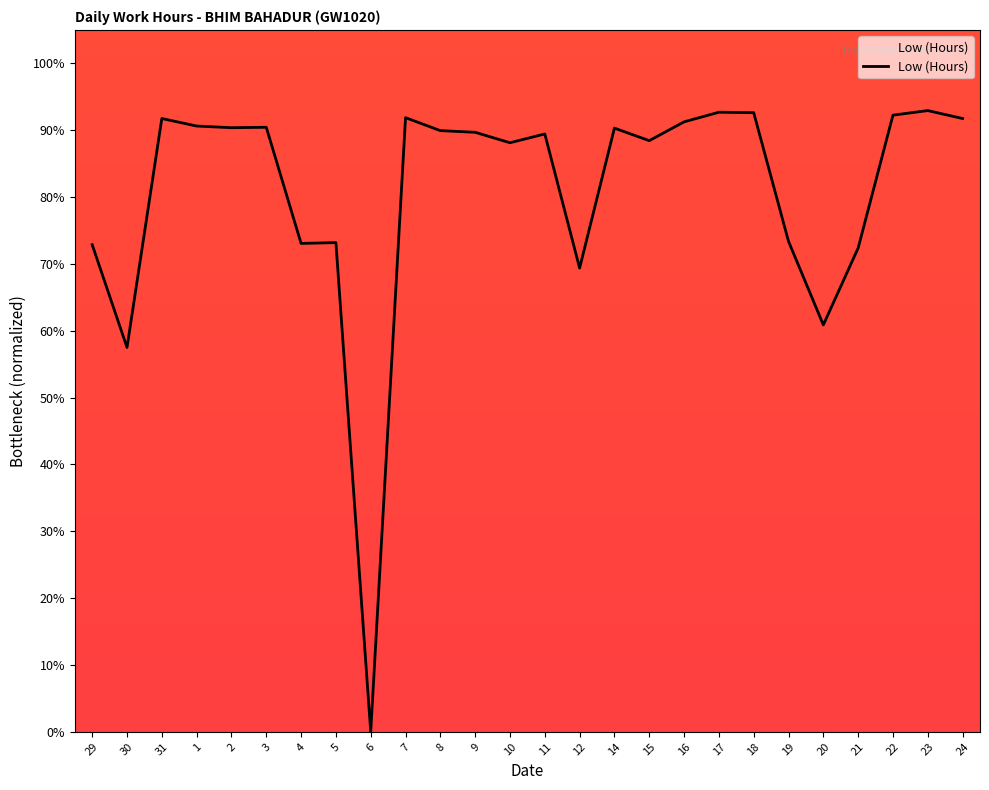

Is this an area chart (filled region under the line)?

Yes